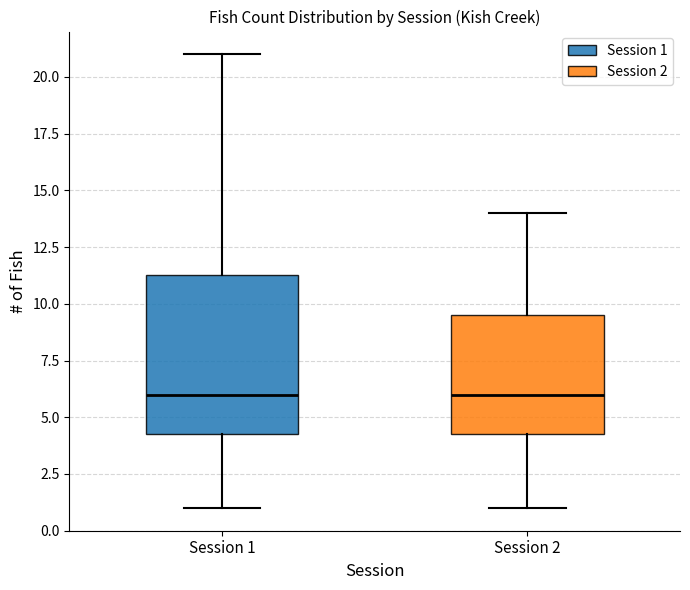

Reading left to right, transcribe this box plot: for each box, give where its median line is, the range the box spans, and where its two whiskers end, as read against the y-axis. The values are not printed on the chart, so give them approximately, as read against the axis.

Session 1: median 6.0, box 4.5 to 11.5, whiskers 1.0 to 21.0
Session 2: median 6.0, box 4.5 to 9.5, whiskers 1.0 to 14.0